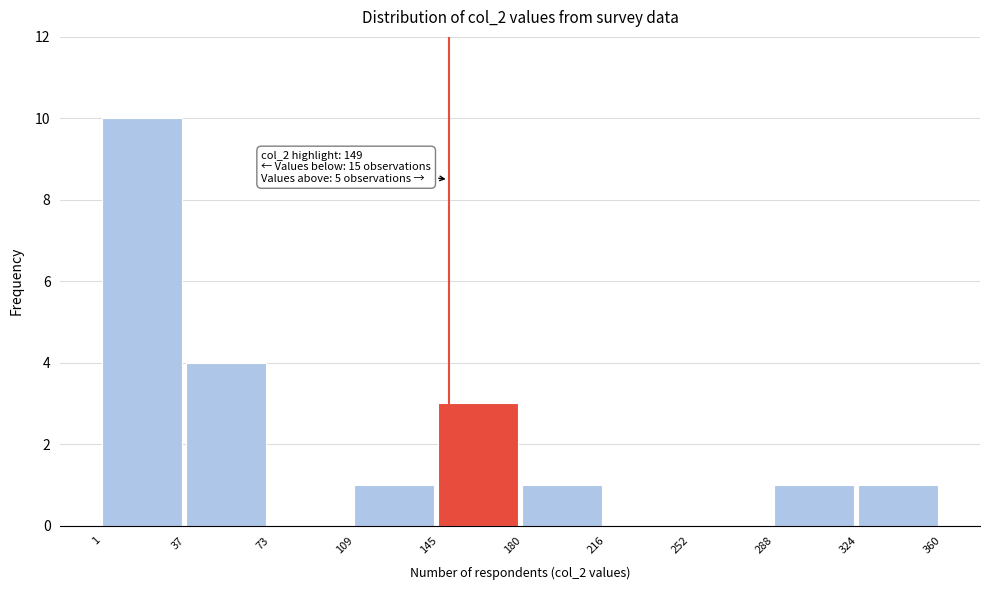

Over which range of the x-axis is the bar tallest?

1 to 37